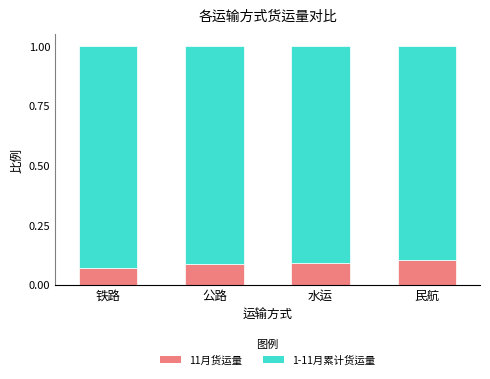

Count the 11月货运量 values in the range 0 to 1.

4